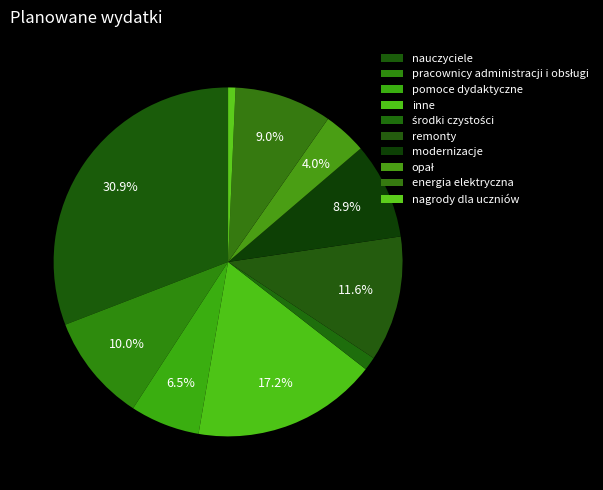

Rank the categories by value from highest to lowest.

nauczyciele, inne, remonty, pracownicy administracji i obsługi, energia elektryczna, modernizacje, pomoce dydaktyczne, opał, środki czystości, nagrody dla uczniów